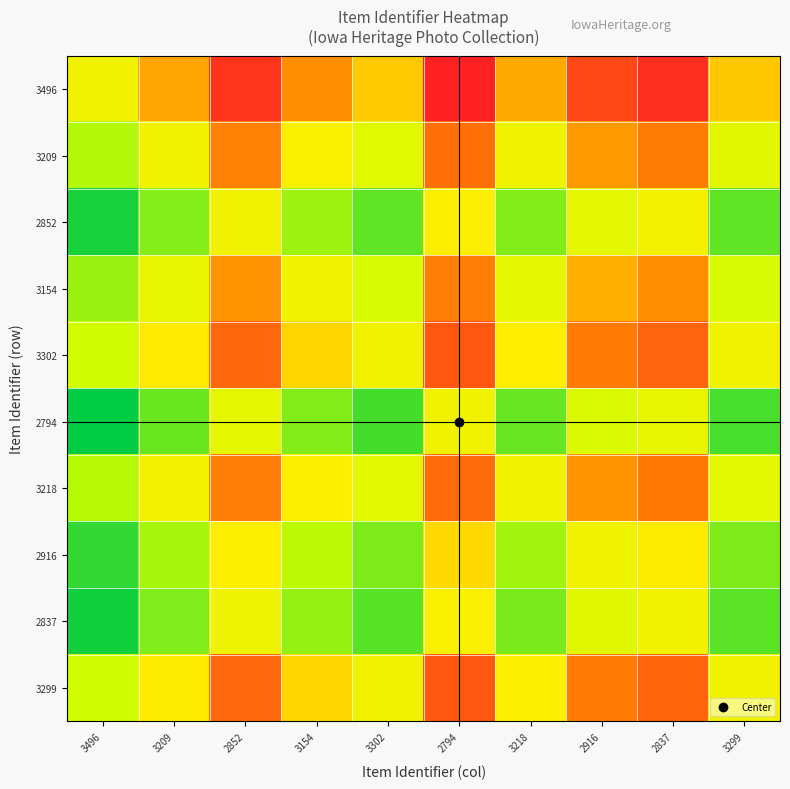

Which label corresponds to the smallest value in the chart?

3496